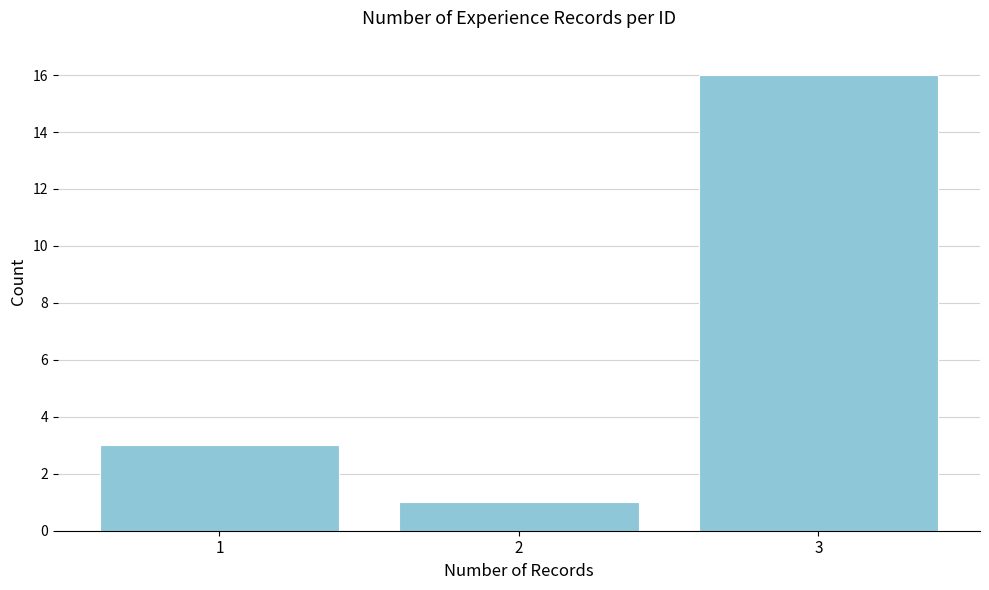

Reading right to left, list all the values displayed in this chart.

16	1	3